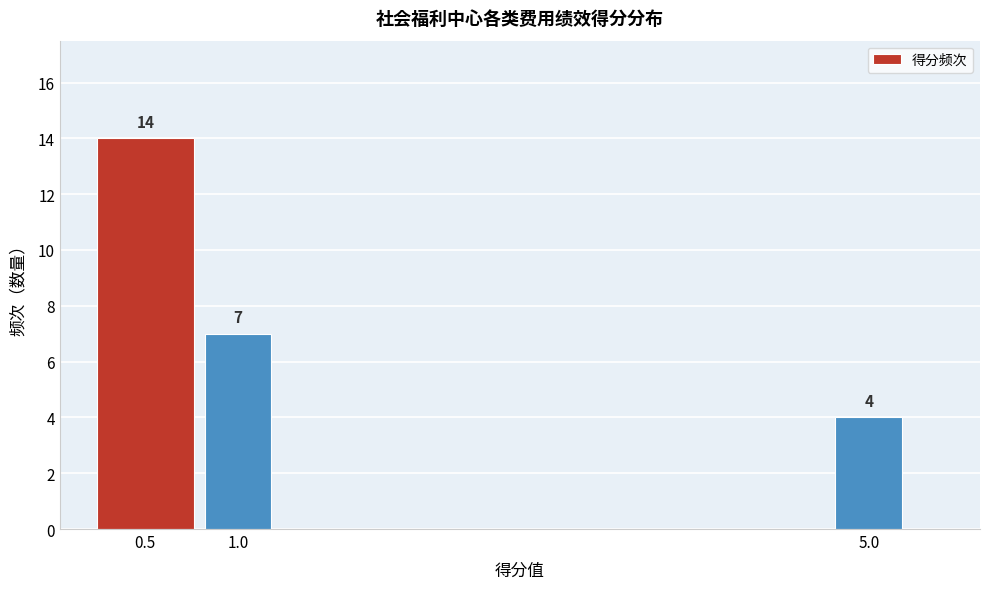

Reading right to left, what are all the values shown in this chart?

4	7	14